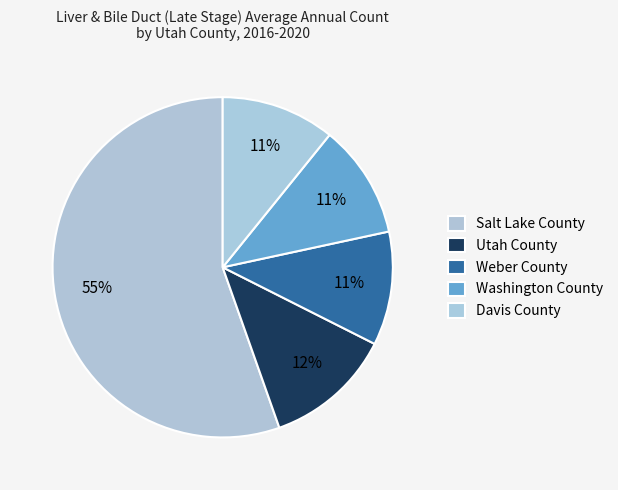

To the nearest percent, what portion does Washington County represent?

11%